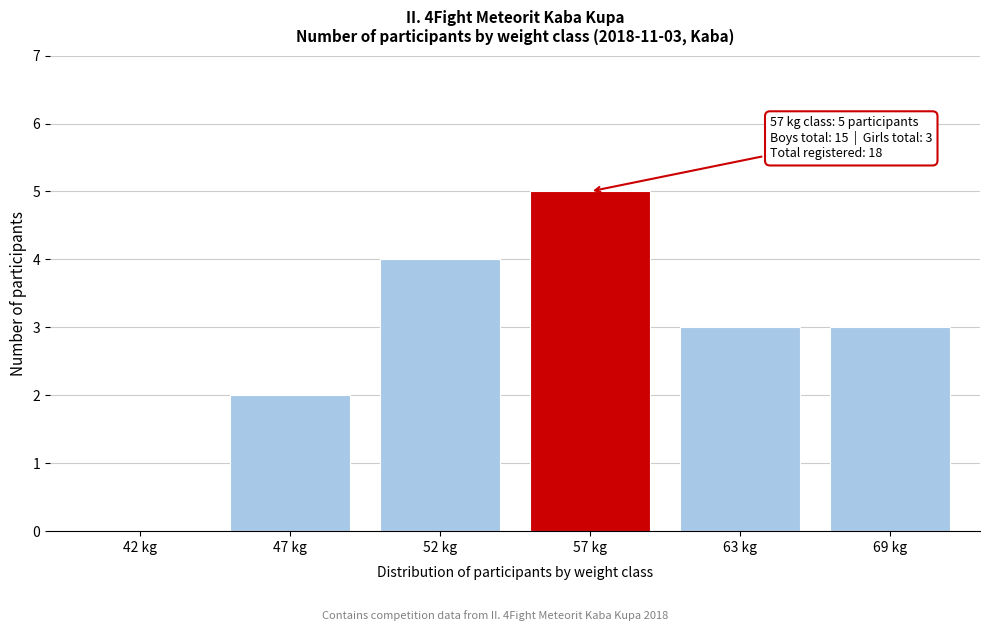

Reading left to right, extract all data points from this chart.

42 kg=0	47 kg=2	52 kg=4	57 kg=5	63 kg=3	69 kg=3